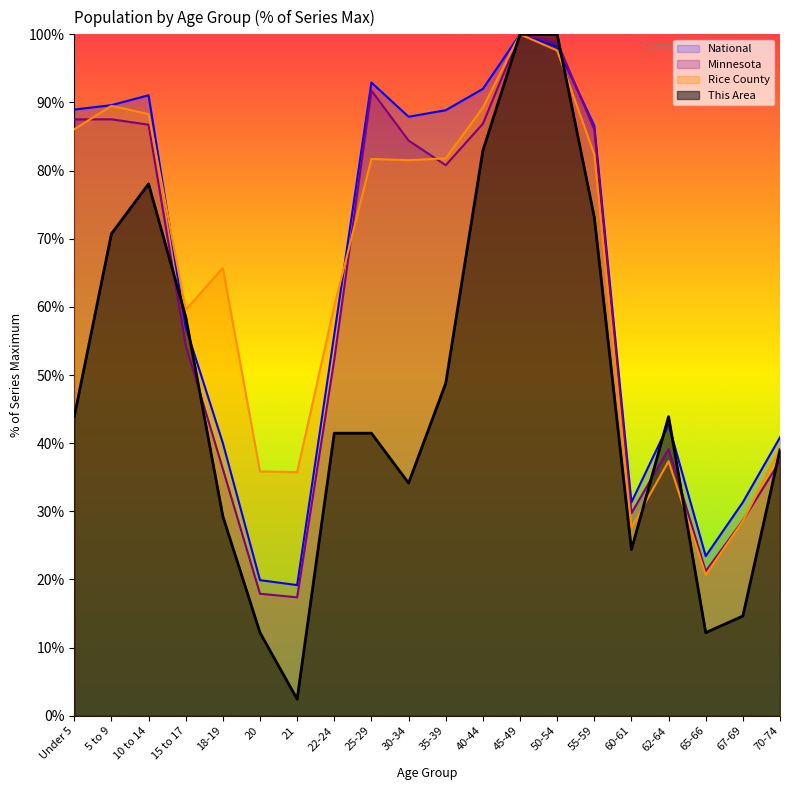

Rank the series by their maximum value, from lowest to highest.

This Area, Rice County, Minnesota, National